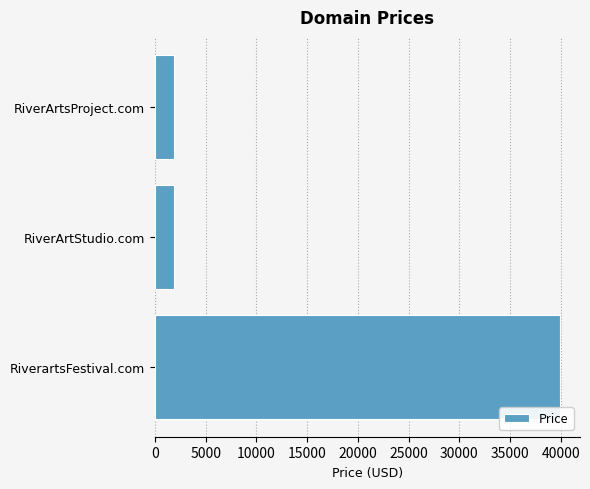

The chart shows a value of 39888 at RiverartsFestival.com. True or false?

True